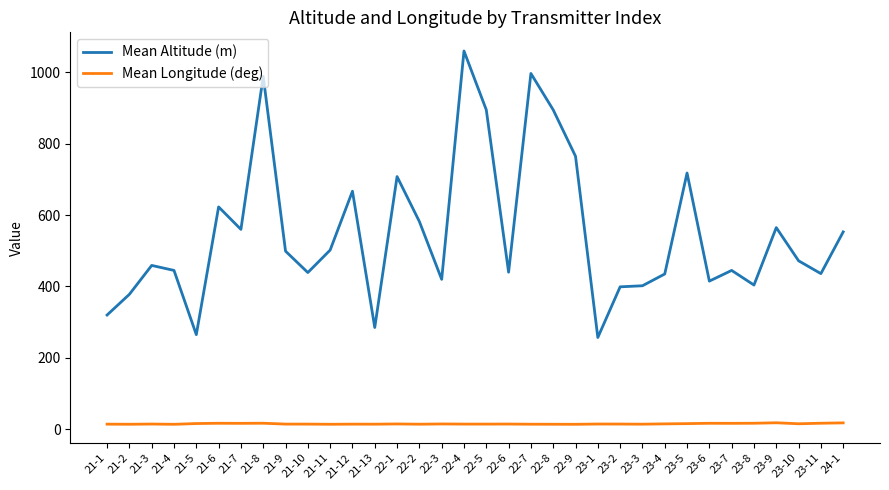

Rank the series by their average value, from lowest to highest.

Mean Longitude (deg), Mean Altitude (m)